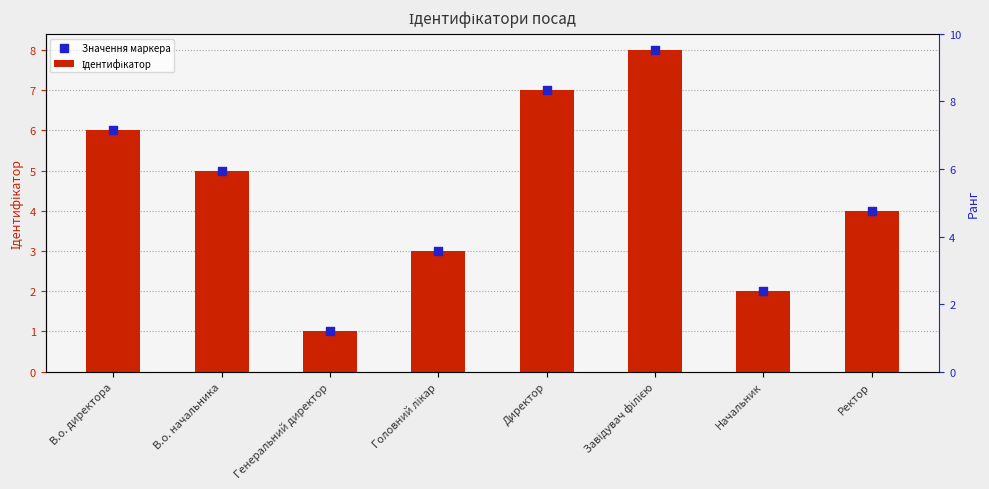

What are all the series names shown in the legend?

Ідентифікатор, Значення маркера